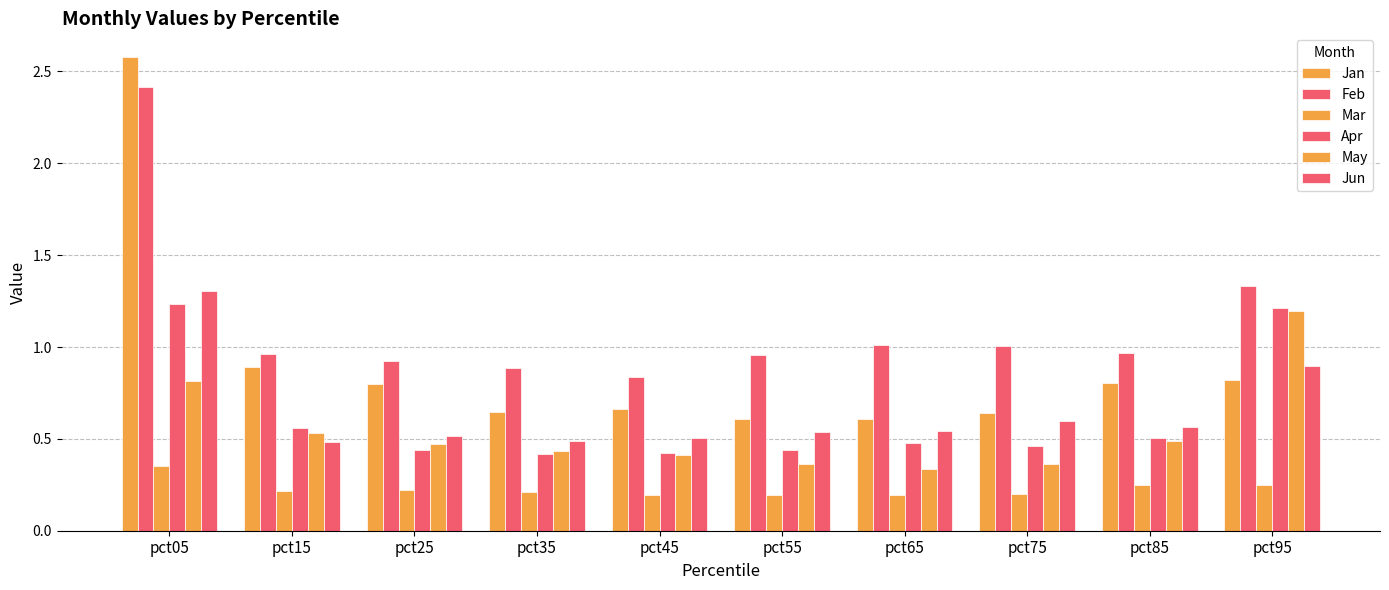

Count the number of categories in the chart.

10